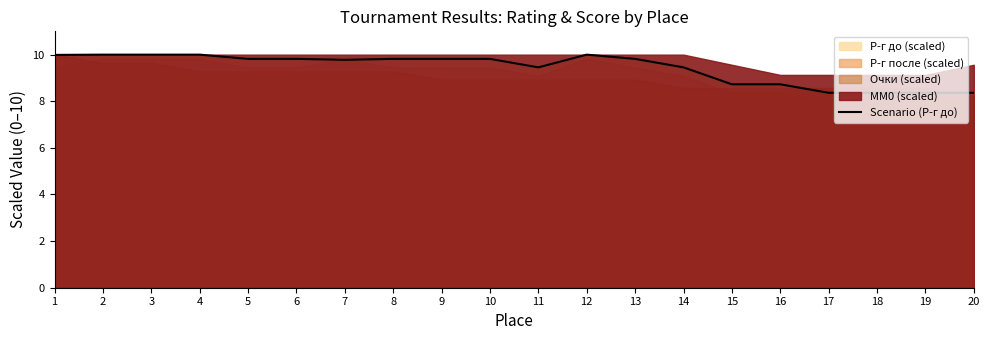

What is the greatest value displayed?

10.0